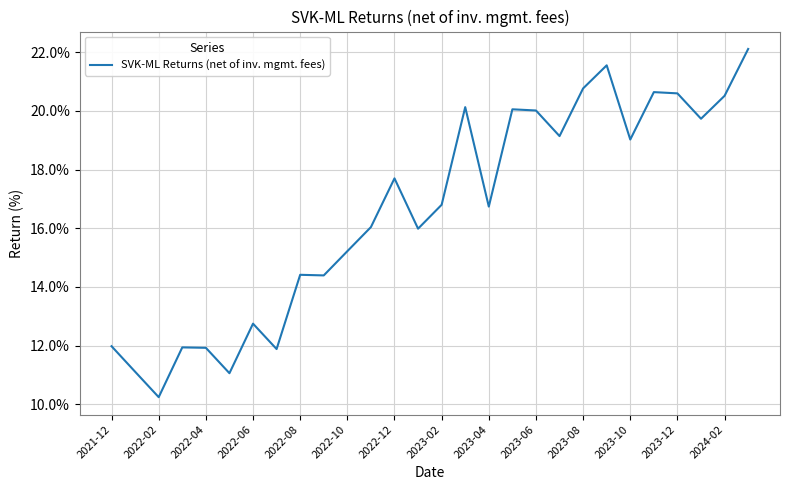

What is the difference between the maximum and minimum values?

11.9